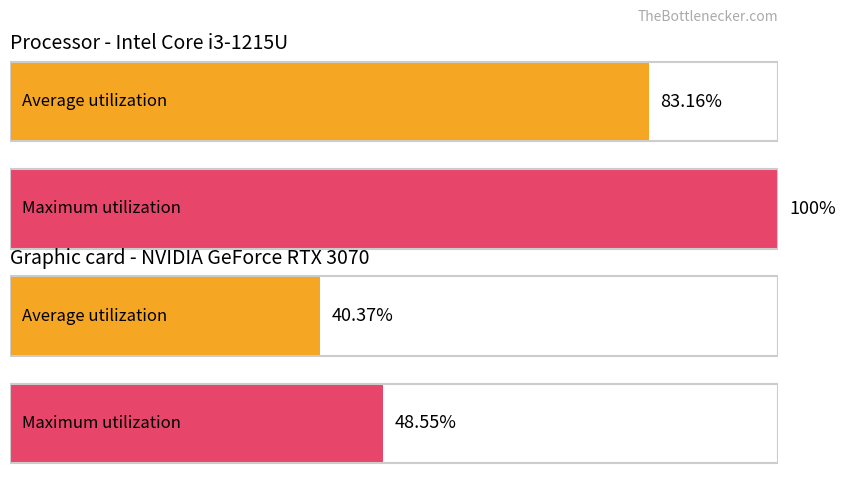

List the labels in order of Average utilization - GPU value, largest first.

2, 0, 1, 3